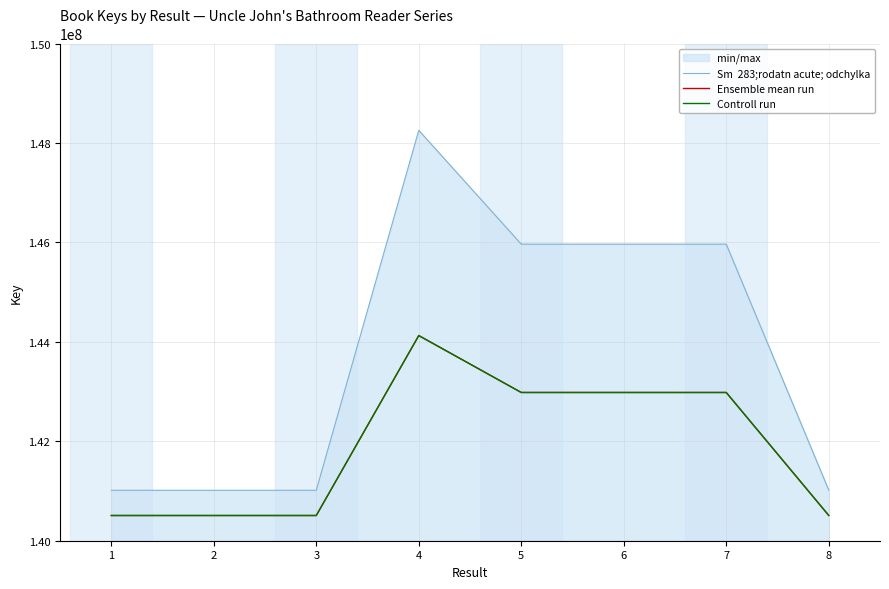

What is the value of the Controll run point at the 1st from the left?

140507064.3